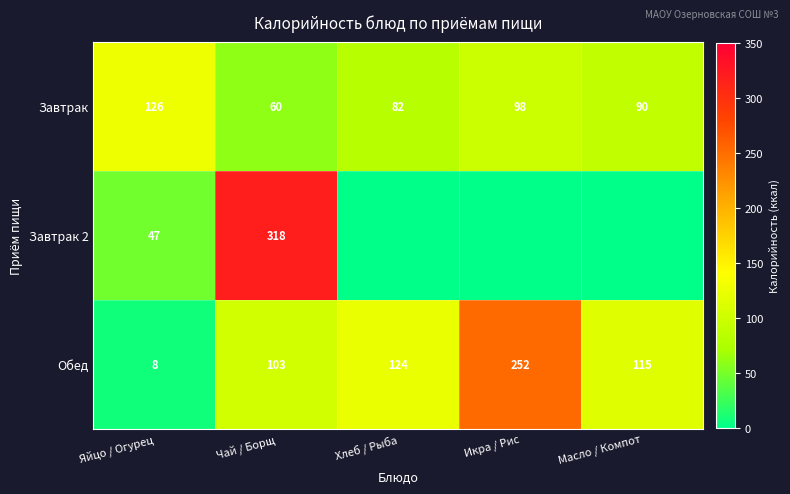

List the labels in order of Завтрак value, smallest first.

Чай / Борщ, Хлеб / Рыба, Масло / Компот, Икра / Рис, Яйцо / Огурец